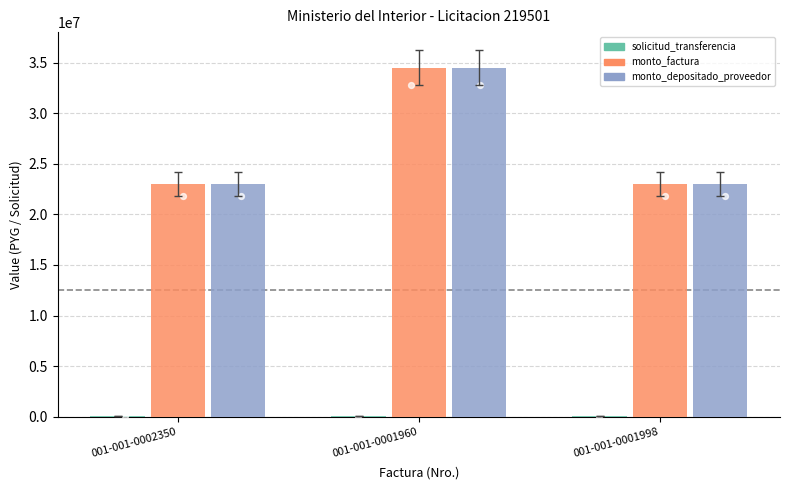

Which series has the largest total across all categories?

monto_factura